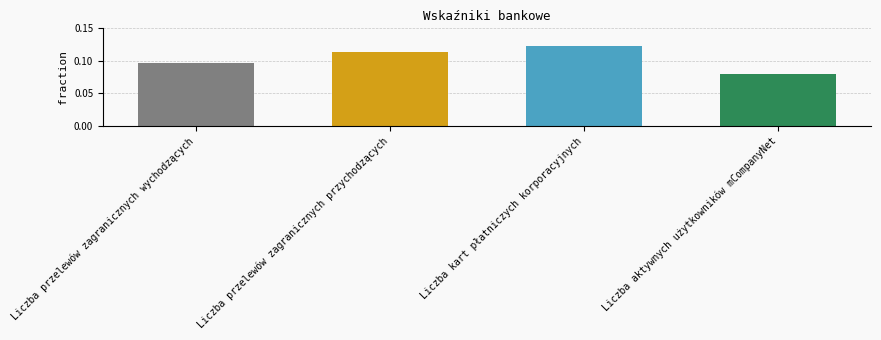

Where is the data nearest to the value 0?

Liczba aktywnych użytkowników mCompanyNet